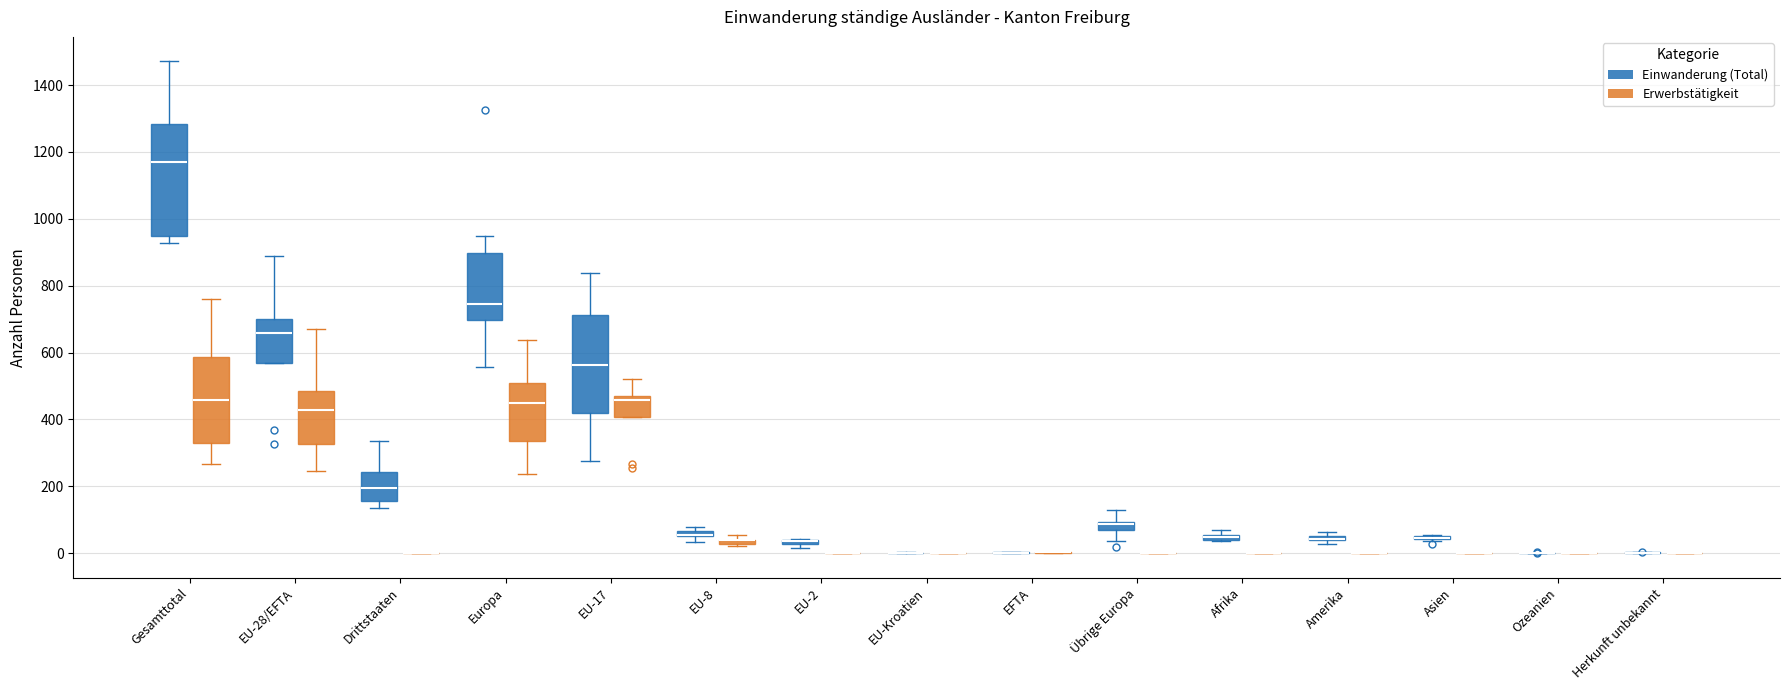

Which box is the tallest, from its lower edge to its upper edge?

Gesamttotal (Einwanderung (Total))